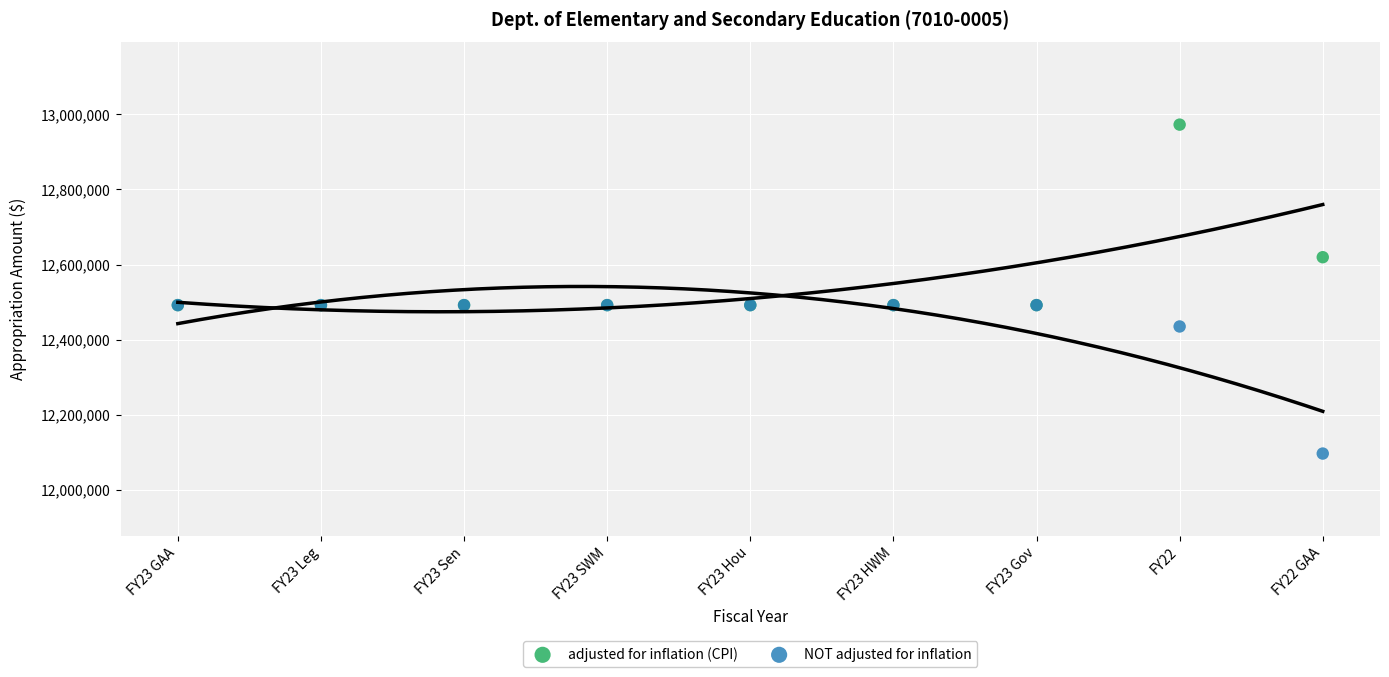

In the NOT adjusted for inflation series, what Y value is closest to 12294066?

12434939